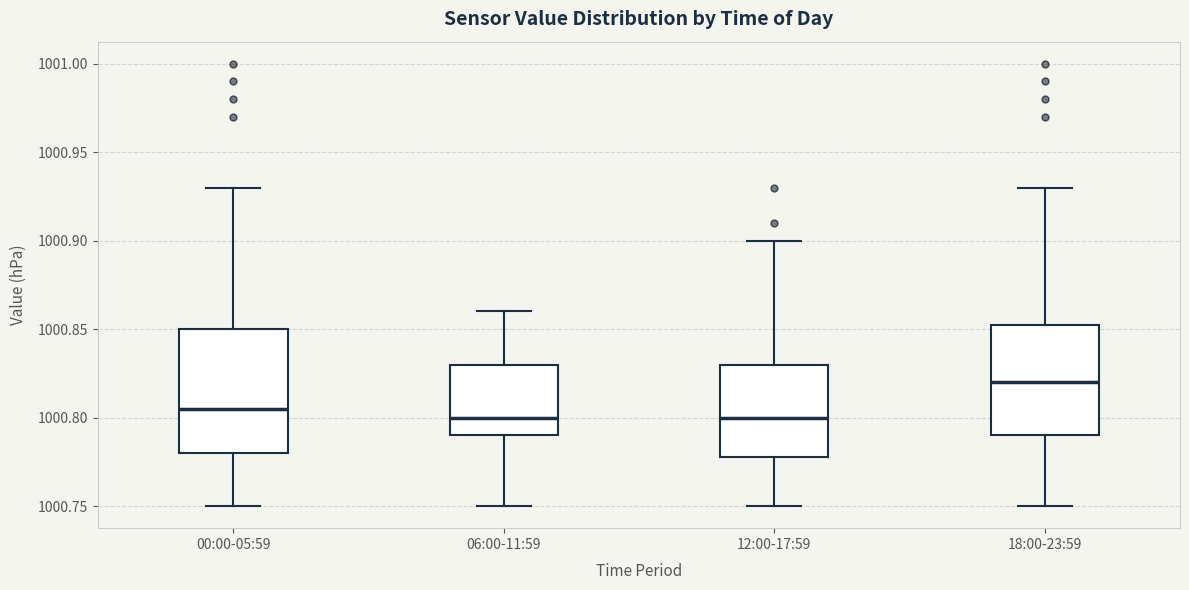

Which box's median line is the highest?

18:00-23:59